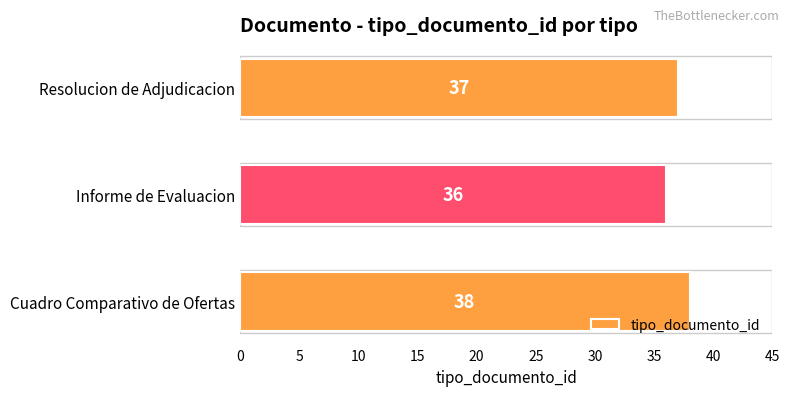

How many data points are less than 37?

1